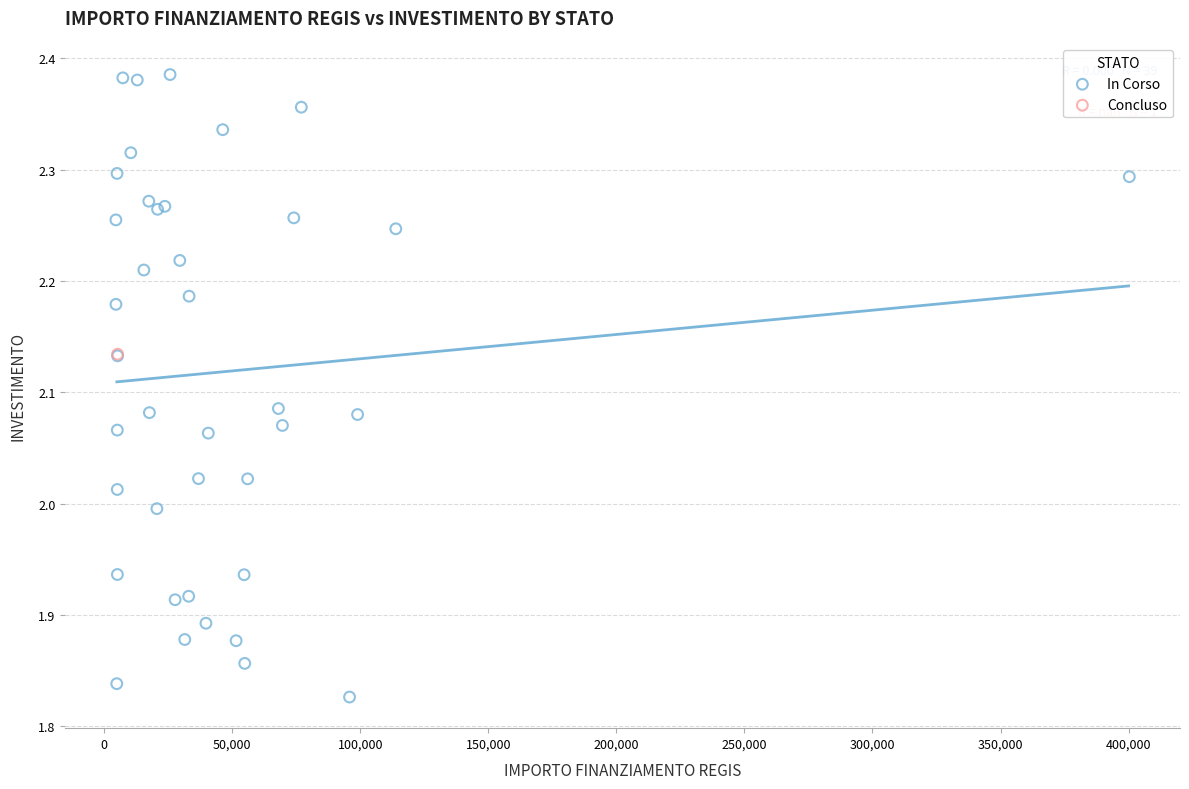

What are all the series names shown in the legend?

In Corso, Concluso